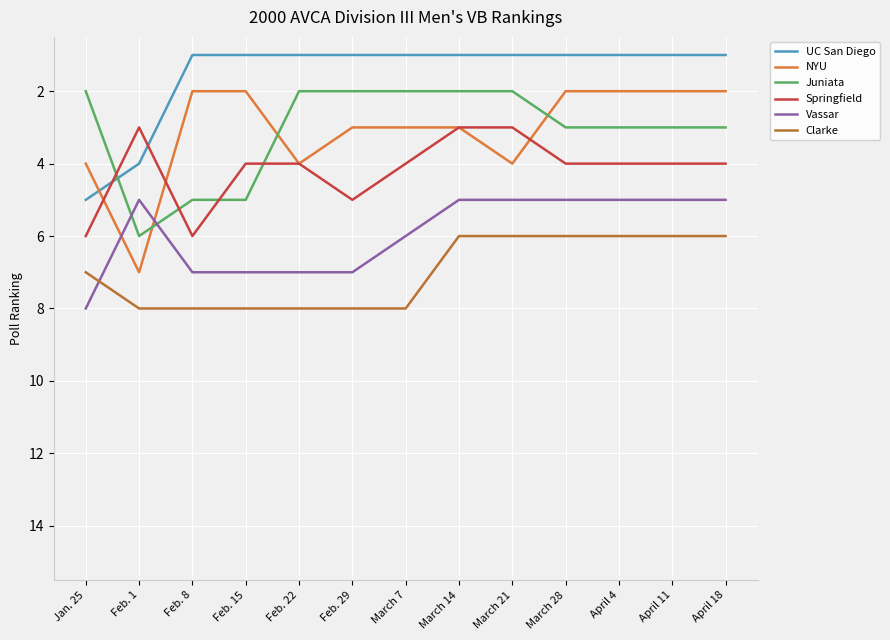

At how many categories does at least one series exceed 7?

7